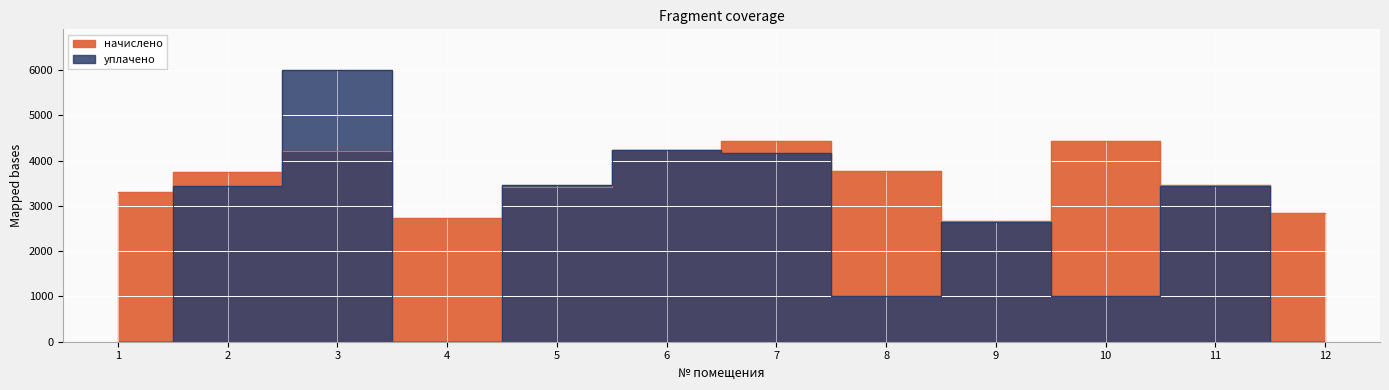

Count the number of categories in the chart.

12